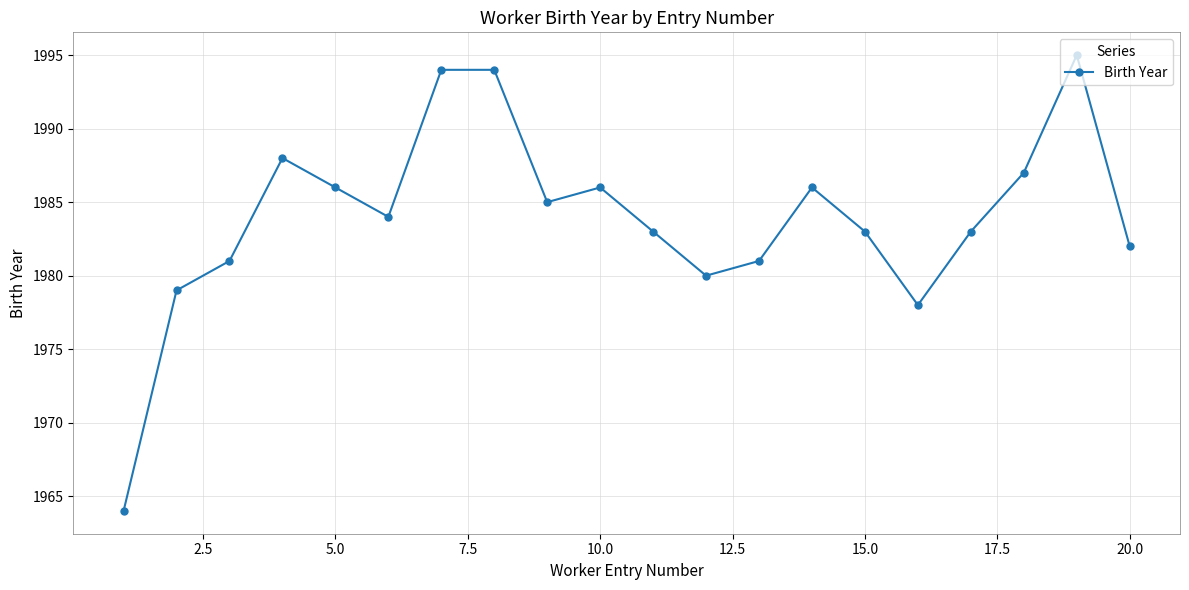

What is the value of the 9th point from the left?

1985